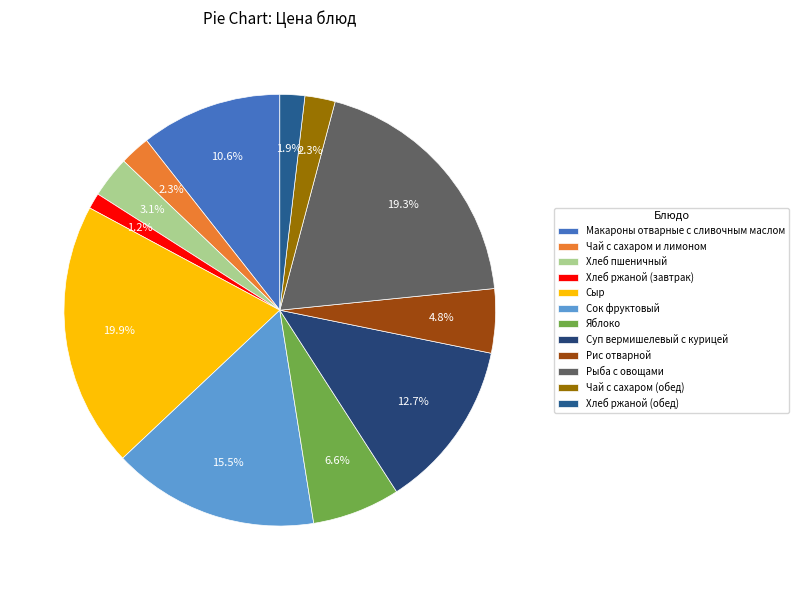

True or false: Суп вермишелевый с курицей accounts for 4% of the total.

False